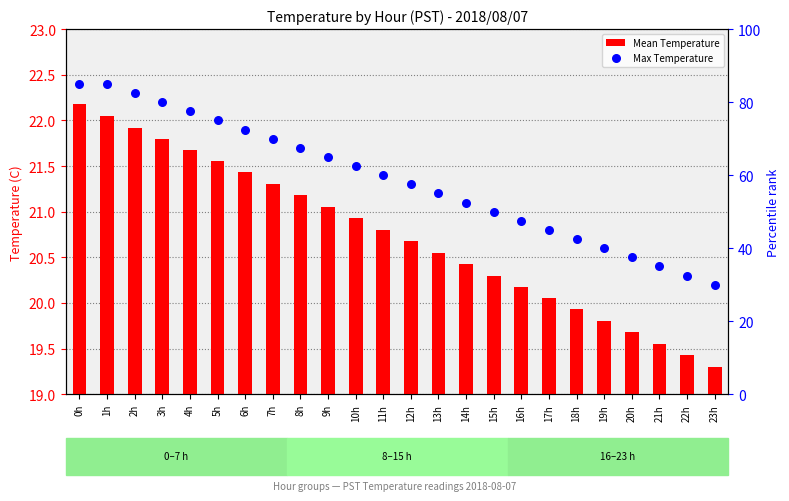

Which series reaches the minimum Y coordinate?

Mean Temperature